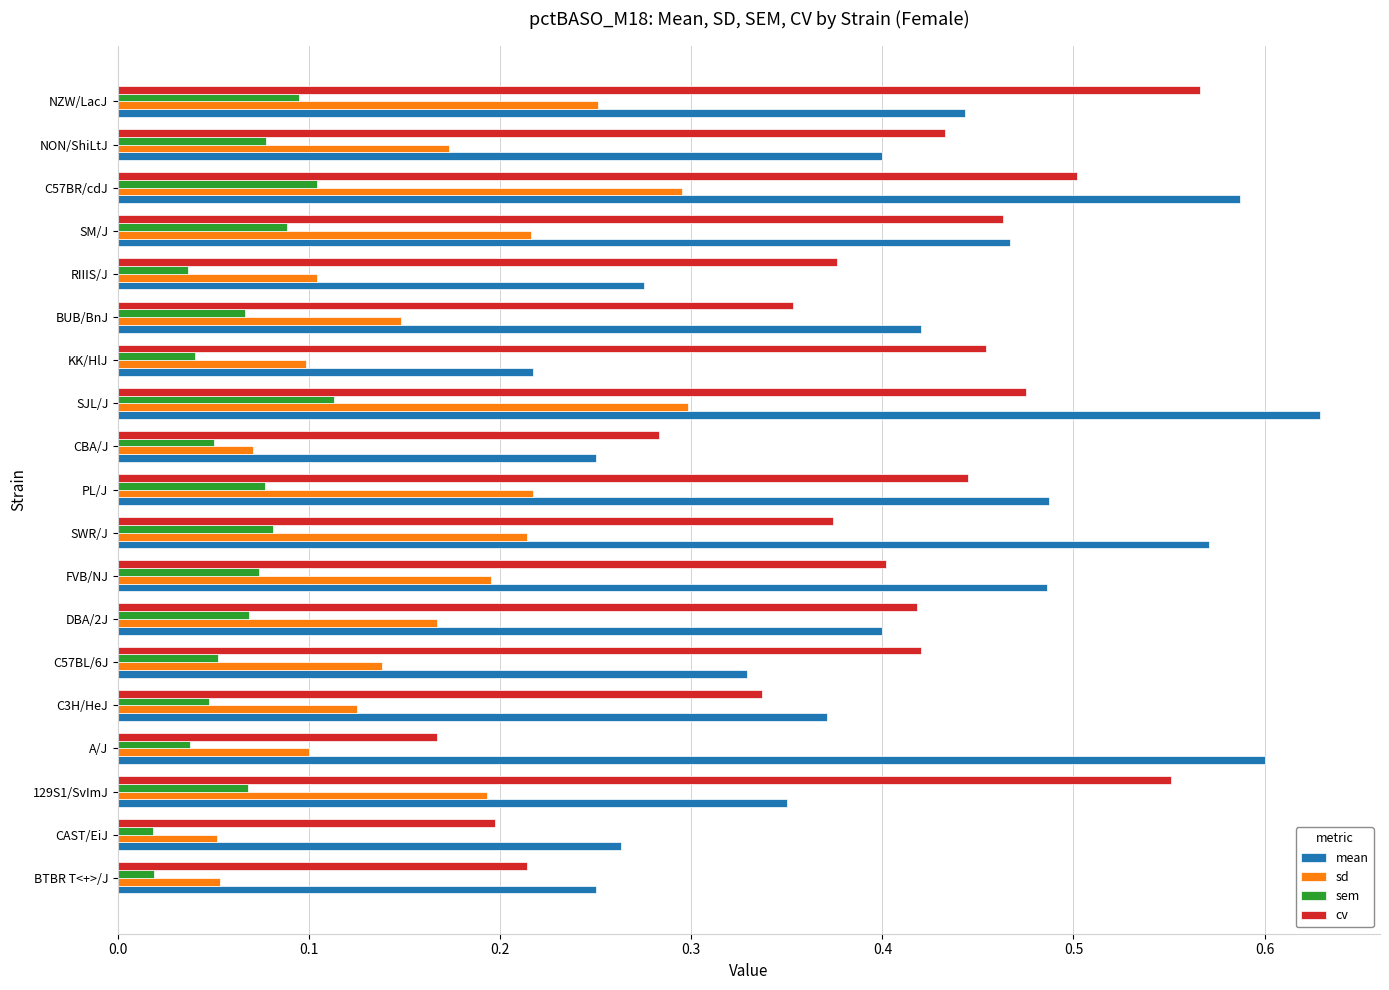

How many data points does each series have?

19